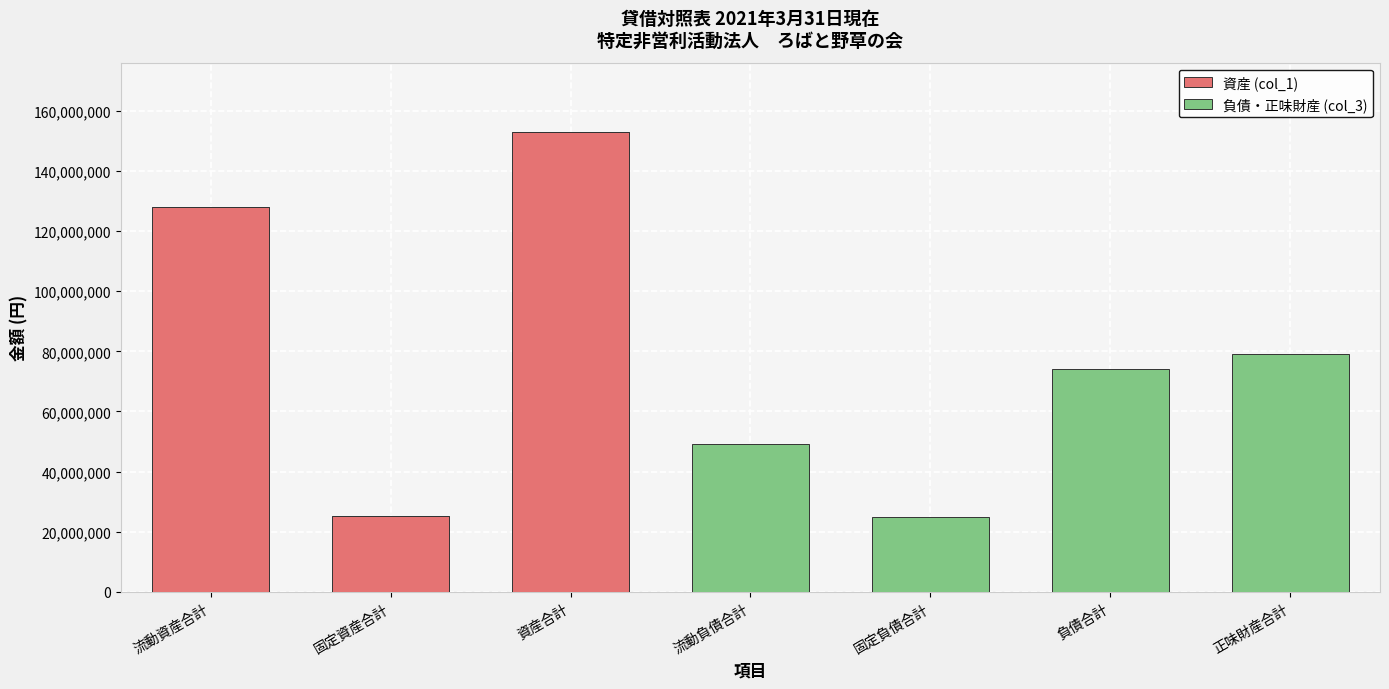

Reading left to right, transcribe the values for 資産 (col_1).

流動資産合計=127864738	固定資産合計=25138833	資産合計=153003571	流動負債合計=0	固定負債合計=0	負債合計=0	正味財産合計=0